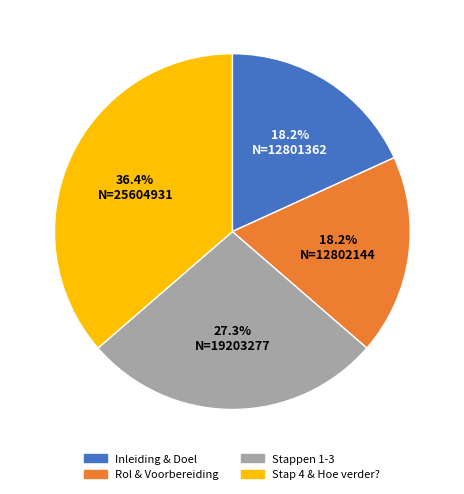

Do Stappen 1-3 and Stap 4 & Hoe verder? together represent more than half of the pie?

Yes